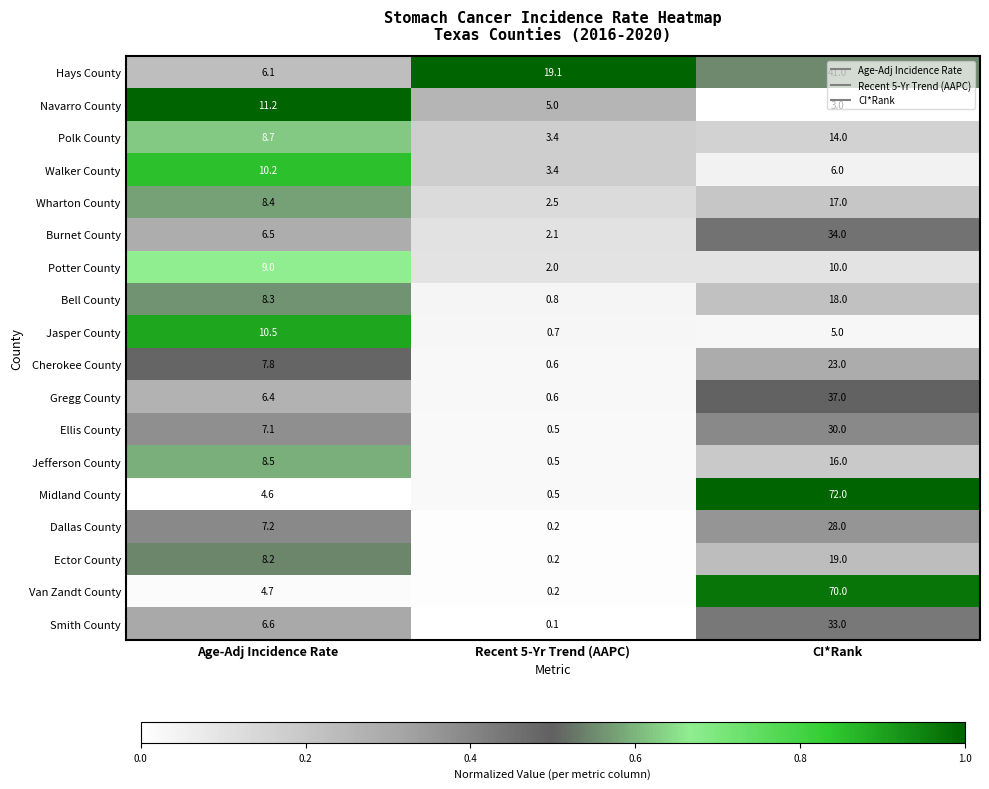

Is it true that Smith County equals 16.2 at CI*Rank?

False